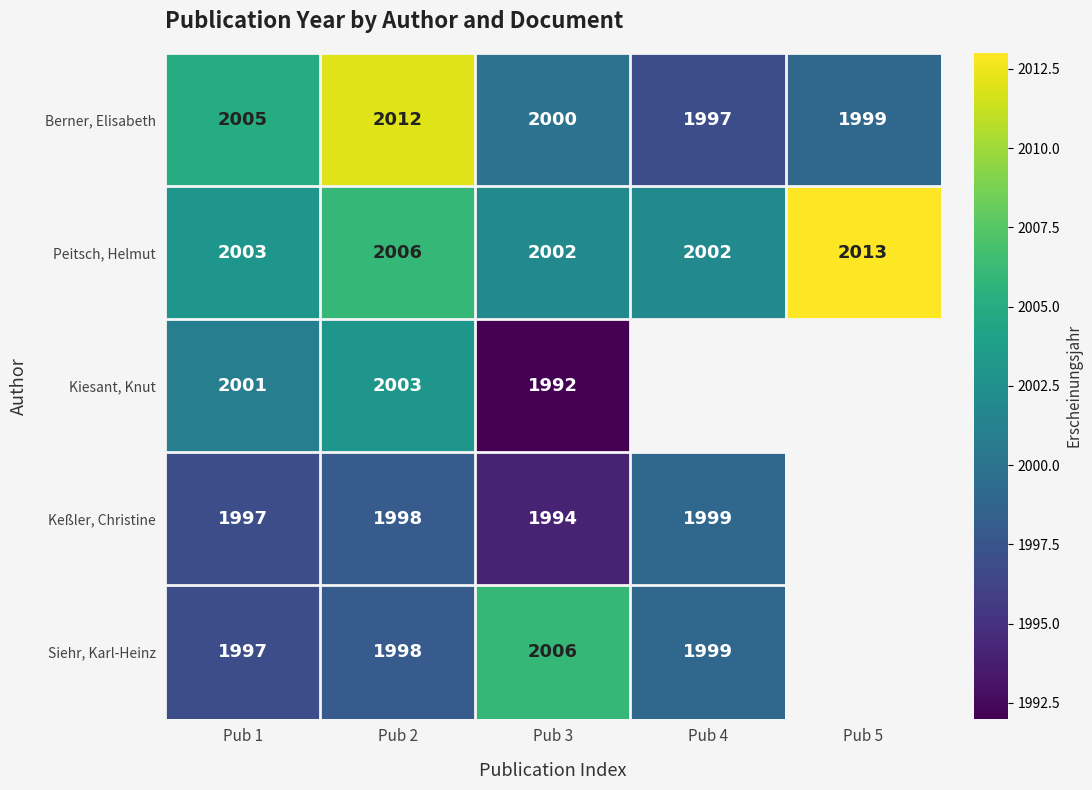

Where is Berner, Elisabeth nearest to the value 2004?

Pub 1